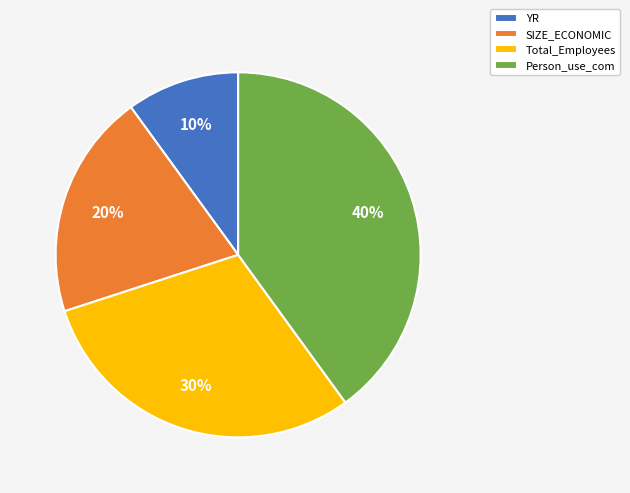

Is there any slice that represents more than half of the pie?

No